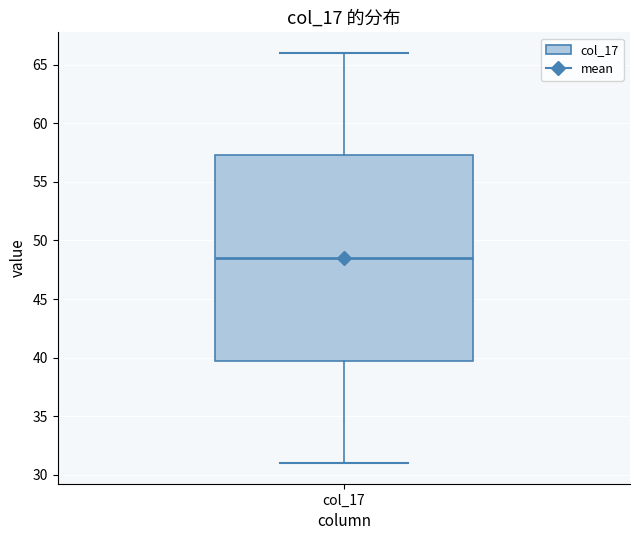

Read this box plot against the y-axis: the position of the median line, the range covered by the box, and the ends of both whiskers. The values are not printed on the chart, so give them approximately, as read against the axis.

median 48.5, box 40.0 to 57.5, whiskers 31.0 to 66.0